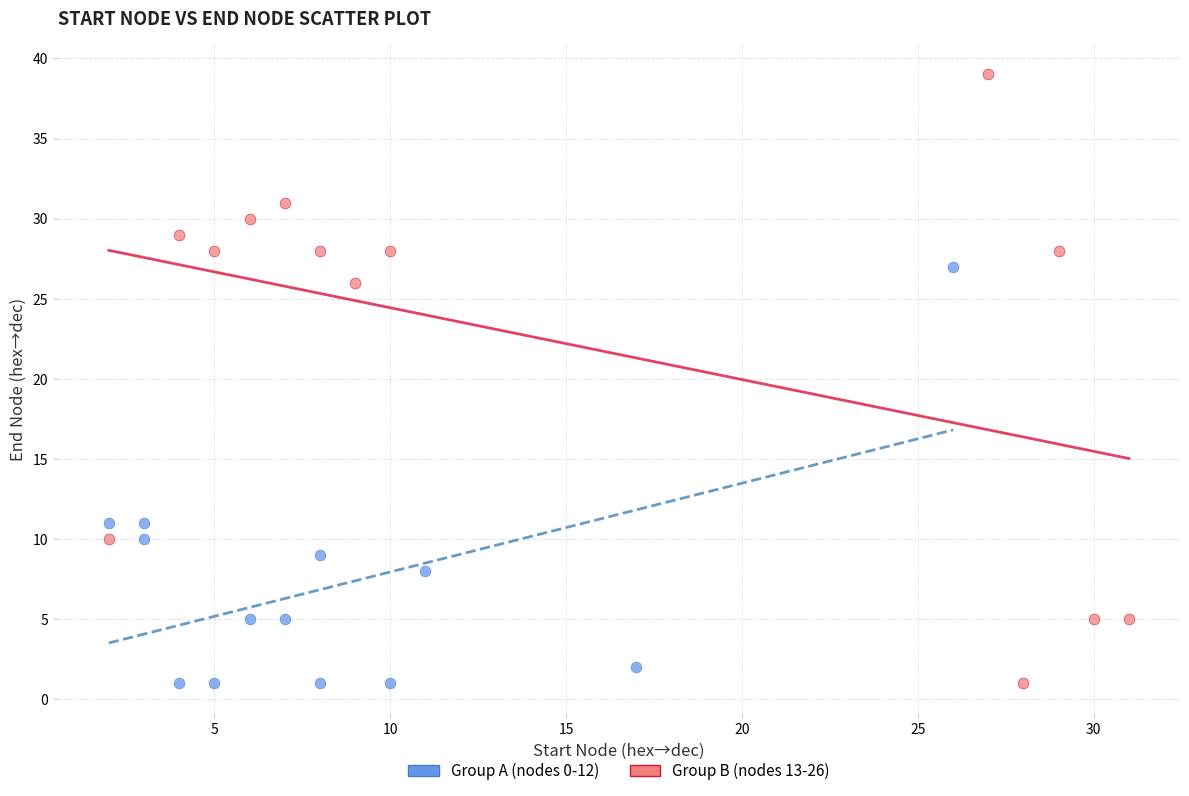

Which series contains the highest Y value?

Group B (nodes 13-26)